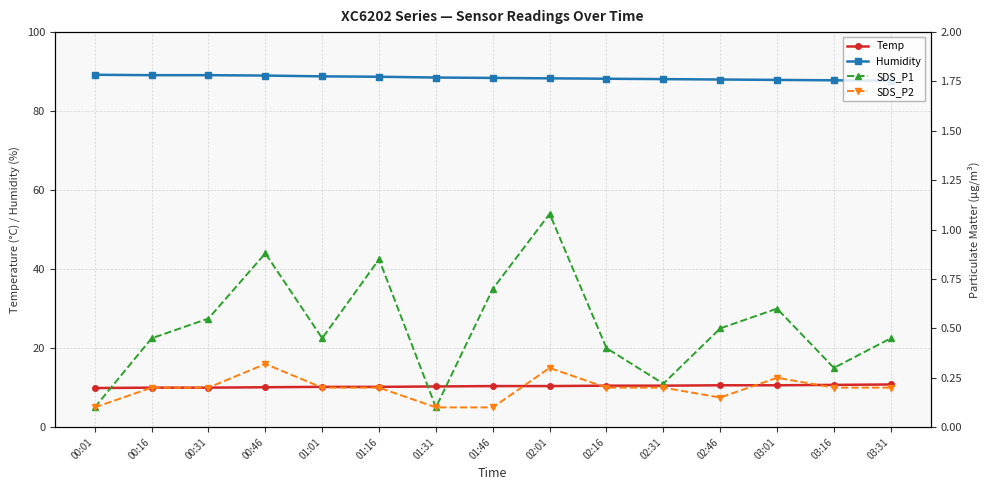

At which label does Humidity reach its minimum?

03:31